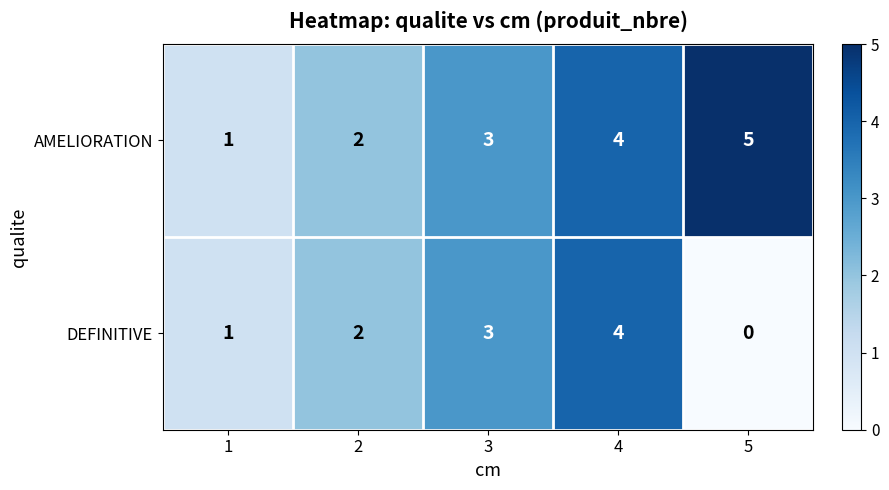

The value of DEFINITIVE at 5 is 0. True or false?

True